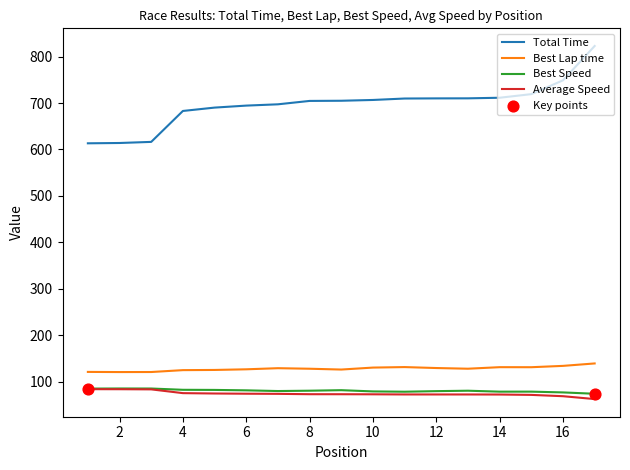

Which series has the widest spread of values?

Total Time